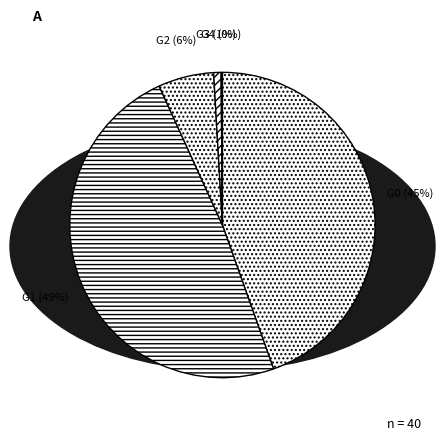

Is it true that G0 is 45% of the pie?

True